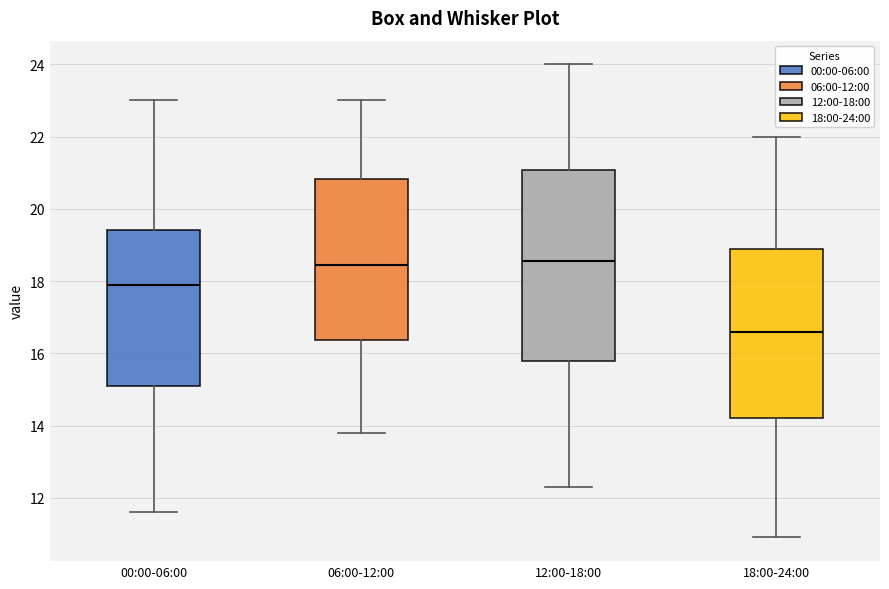

Reading left to right, read every box against the y-axis: the position of its median line, the range the box covers, and the ends of its whiskers. The values are not printed on the chart, so give them approximately, as read against the axis.

00:00-06:00: median 18.0, box 15.2 to 19.4, whiskers 11.6 to 23.0
06:00-12:00: median 18.4, box 16.4 to 20.8, whiskers 13.8 to 23.0
12:00-18:00: median 18.6, box 15.8 to 21.0, whiskers 12.4 to 24.0
18:00-24:00: median 16.6, box 14.2 to 19.0, whiskers 11.0 to 22.0